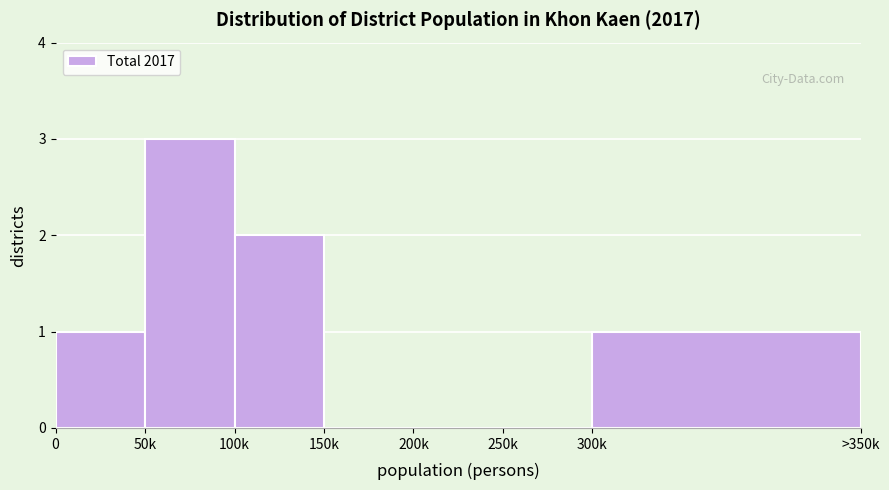

Reading right to left, list all the values displayed in this chart.

300k=1	250k=0	200k=0	150k=0	100k=2	50k=3	0=1